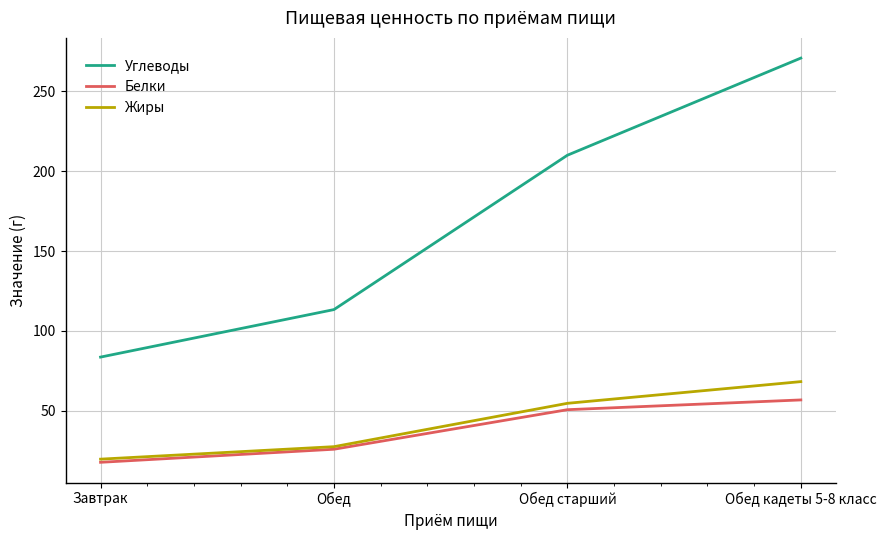

How many lines are shown in the chart?

3